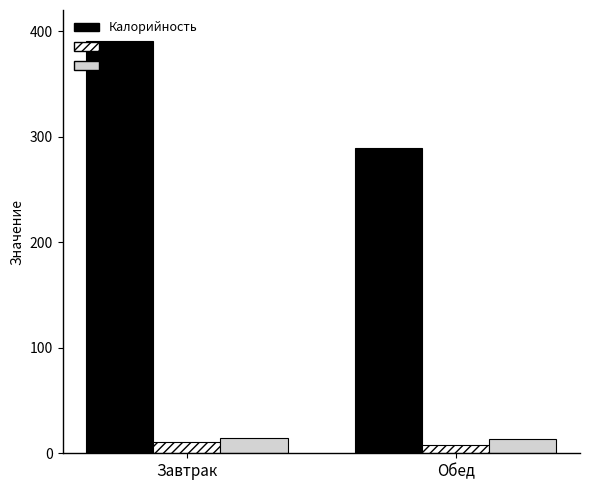

How many Белки values are between 7 and 10?

1